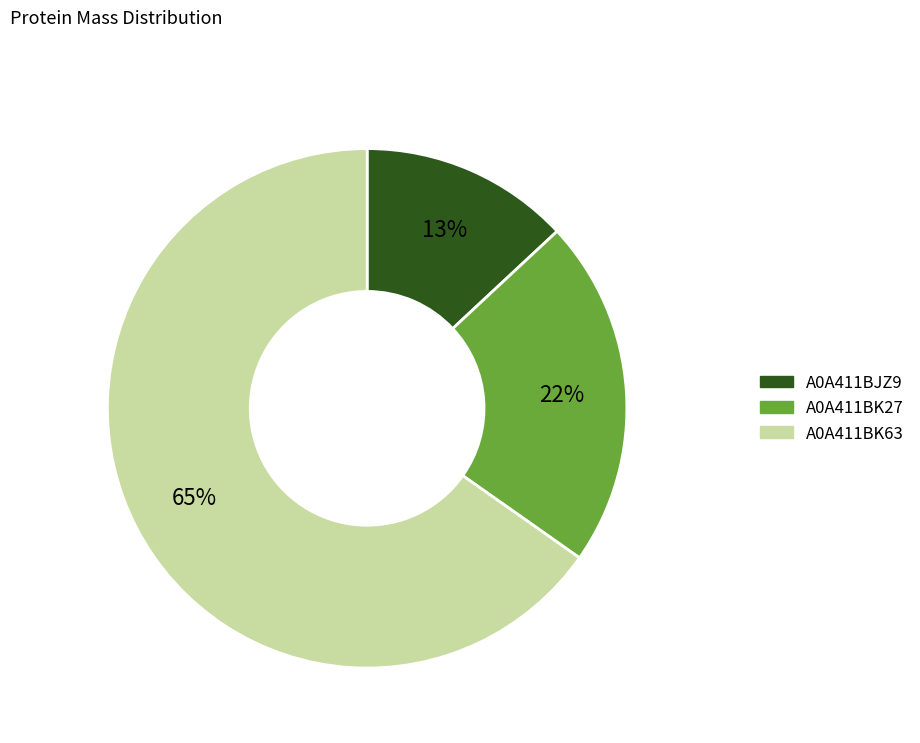

How many slices are in this pie chart?

3